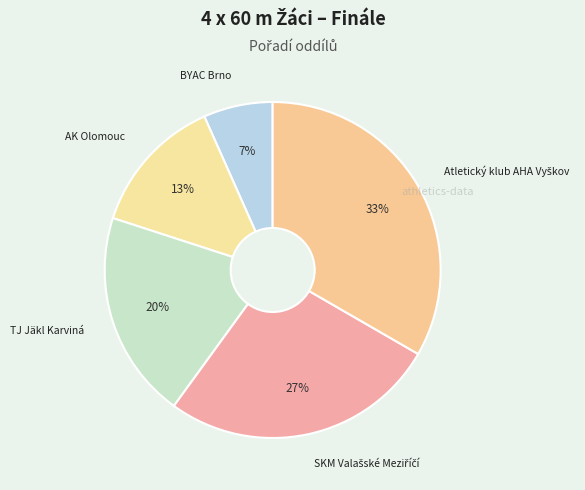

How many slices are in this pie chart?

5